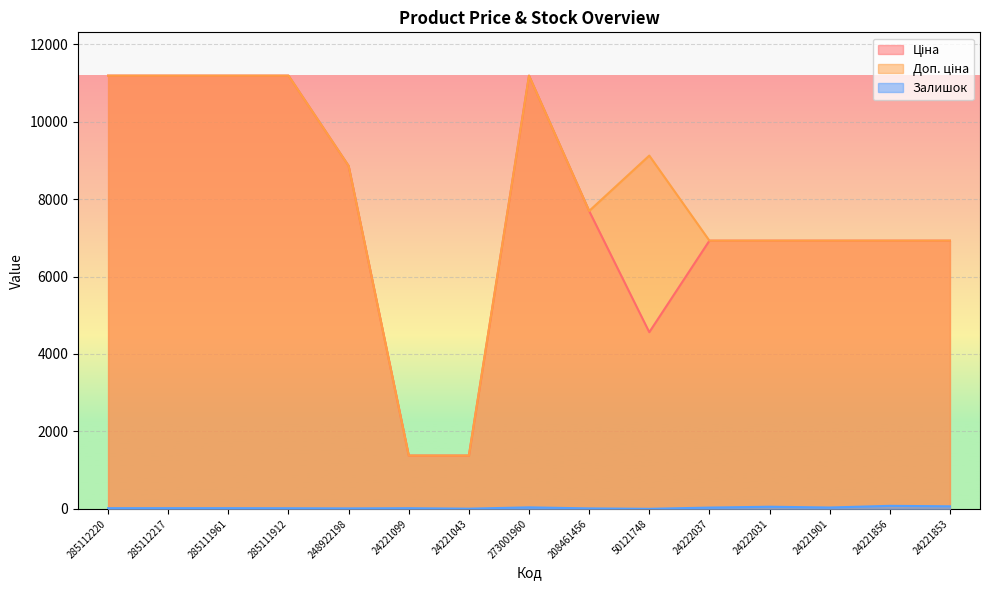

At 285111912, list the series in order from largest to smallest.

Ціна, Доп. ціна, Залишок